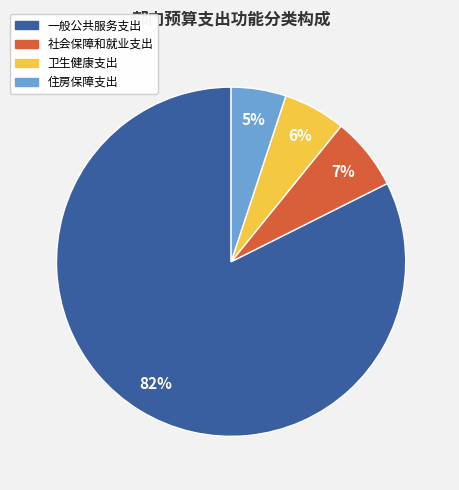

Do 卫生健康支出 and 住房保障支出 together represent more than half of the pie?

No